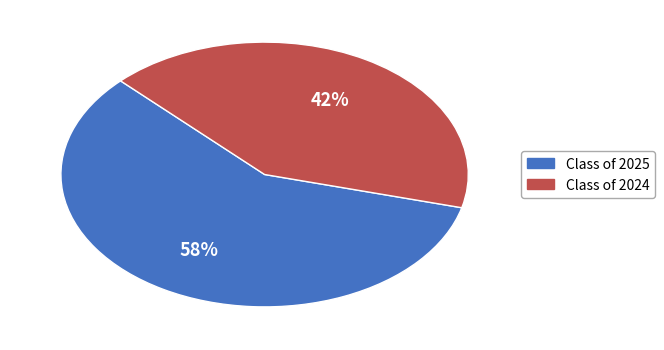

Do Class of 2024 and Class of 2025 together represent more than half of the pie?

Yes